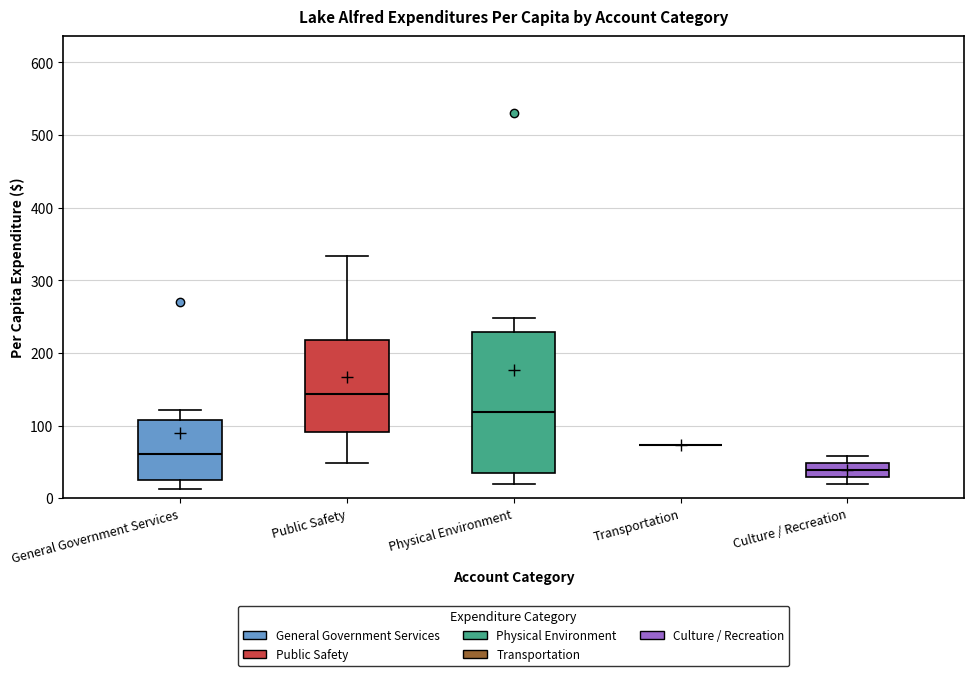

Reading left to right, transcribe this box plot: for each box, give where its median line is, the range the box spans, and where its two whiskers end, as read against the y-axis. The values are not printed on the chart, so give them approximately, as read against the axis.

General Government Services: median 60, box 20 to 110, whiskers 10 to 120
Public Safety: median 140, box 90 to 220, whiskers 50 to 330
Physical Environment: median 120, box 30 to 230, whiskers 20 to 250
Transportation: box collapsed to a line at 70, whiskers 70 to 70
Culture / Recreation: median 40, box 30 to 50, whiskers 20 to 60